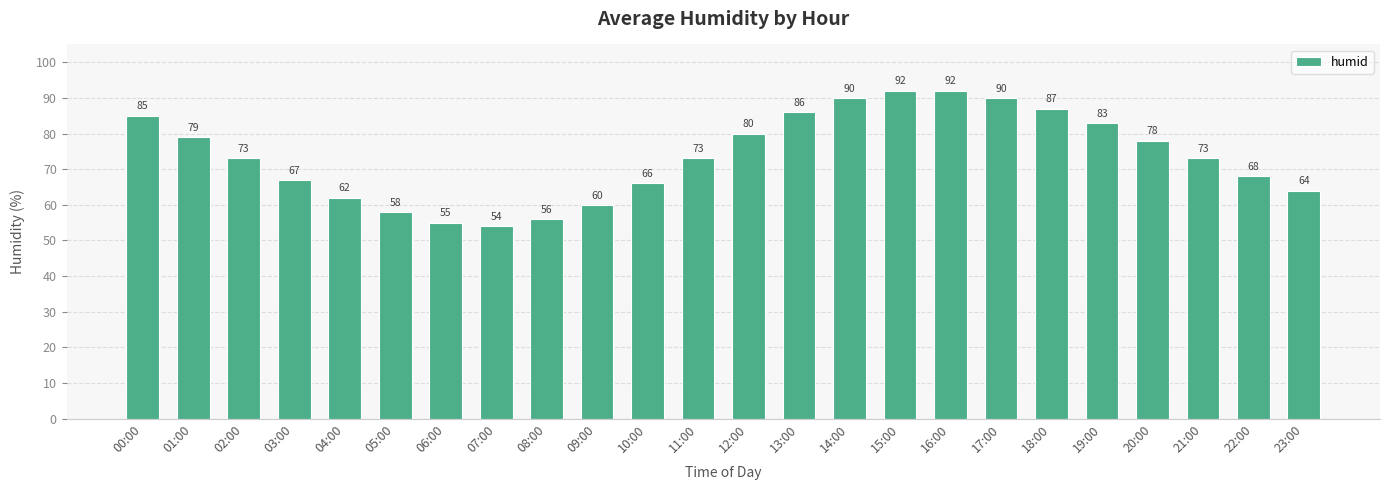

Approximately how many times larger is the value at 10:00 compared to 11:00?

0.9